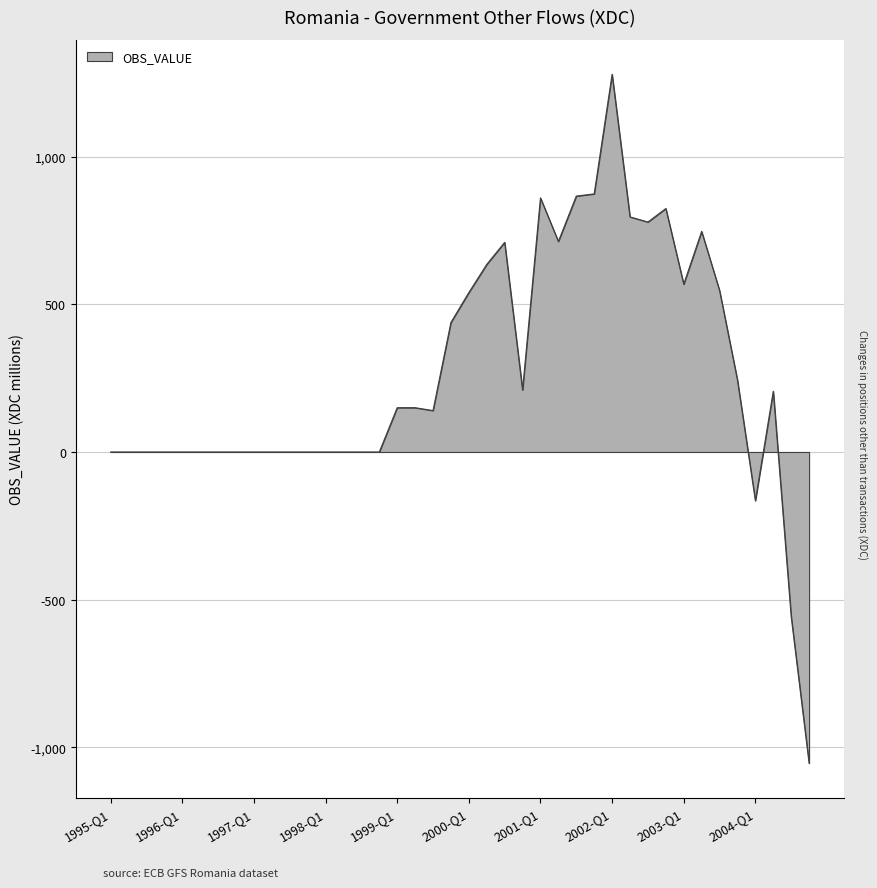

What is the maximum value shown in the chart?

1278.8